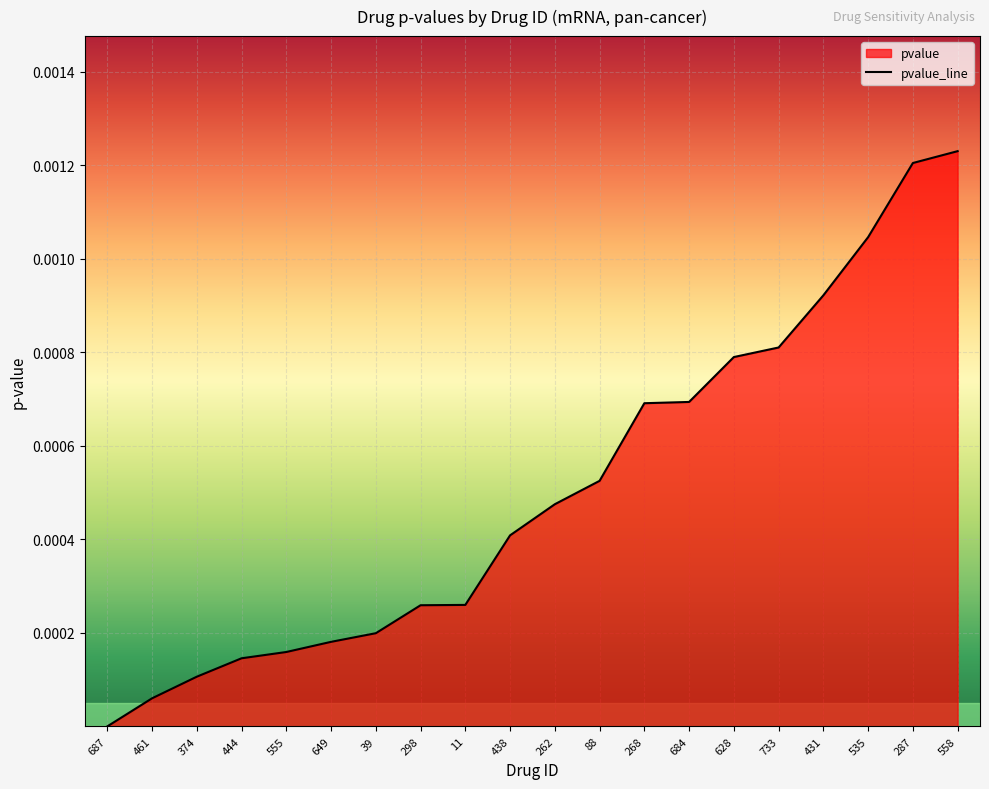

List the labels in order of value, smallest first.

687, 461, 374, 444, 555, 649, 39, 298, 11, 438, 262, 88, 268, 684, 628, 733, 431, 535, 287, 558